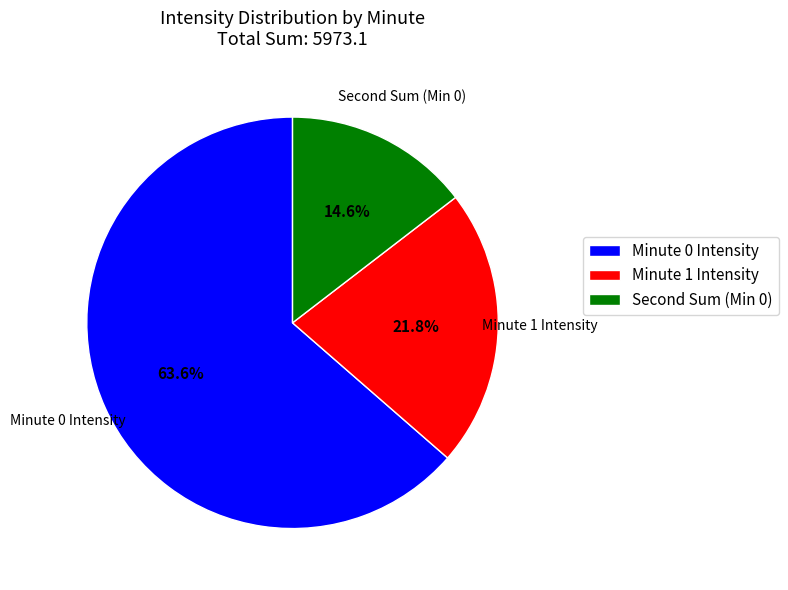

How much of the chart is everything except Minute 0 Intensity?

36.4%